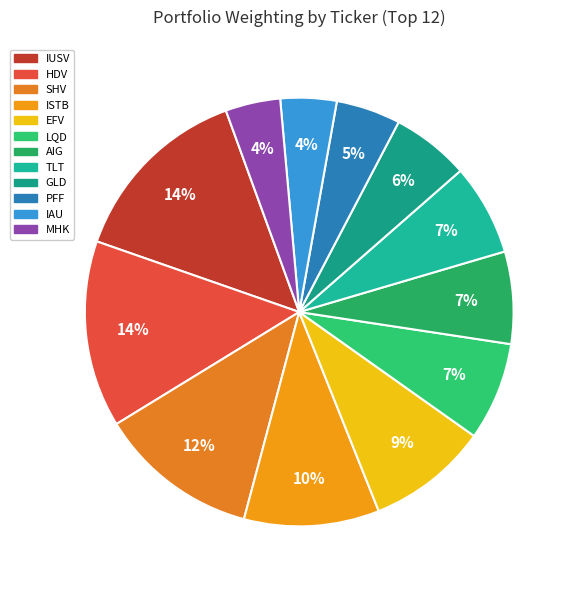

What is the ratio of the value at MHK to the value at IAU?

1.0